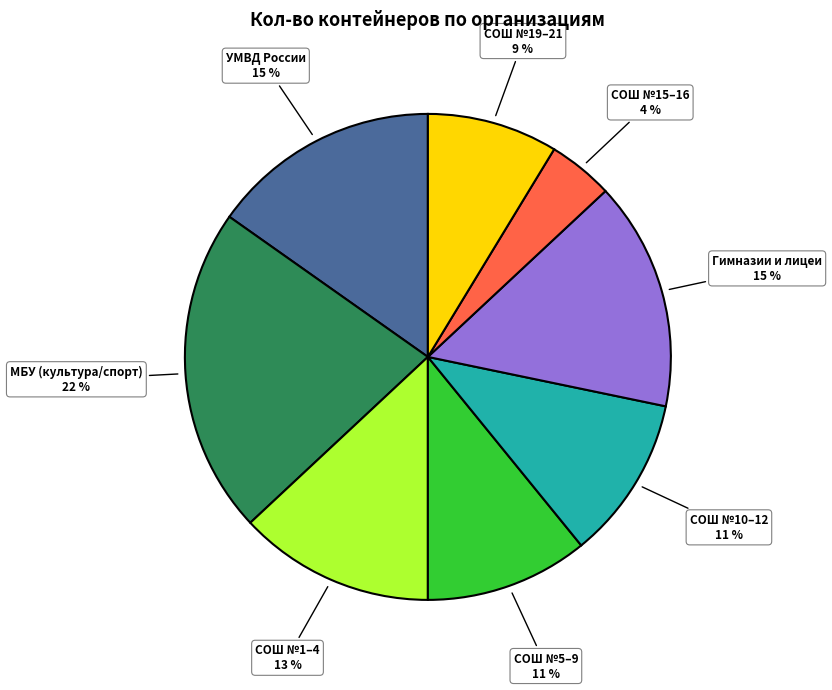

To the nearest percent, what is the average slice percentage?

12%